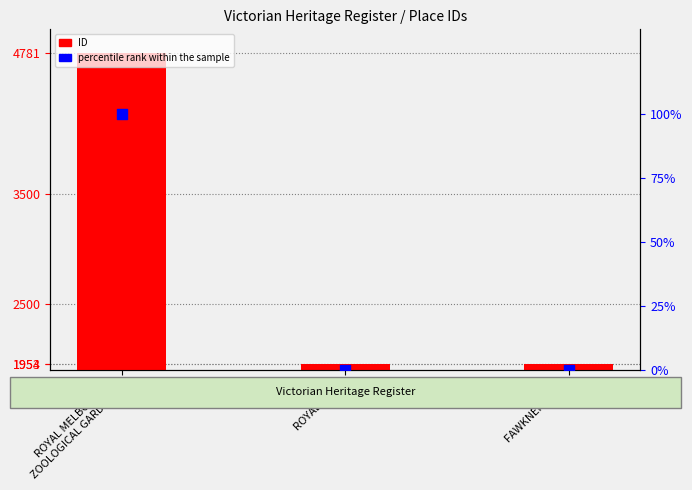

Which series has the widest spread of Y values?

ID